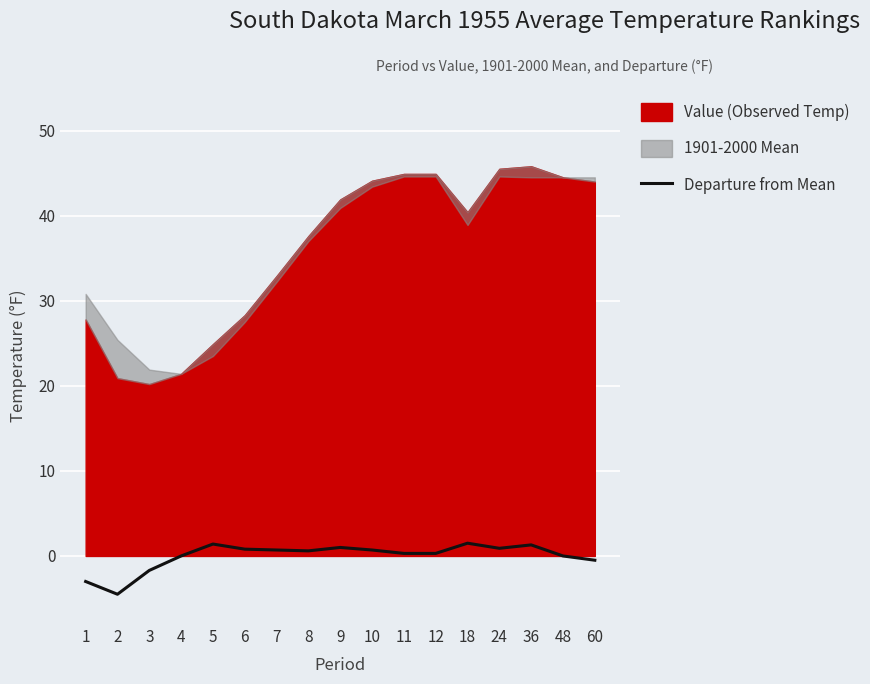

How many categories are shown in the chart?

17